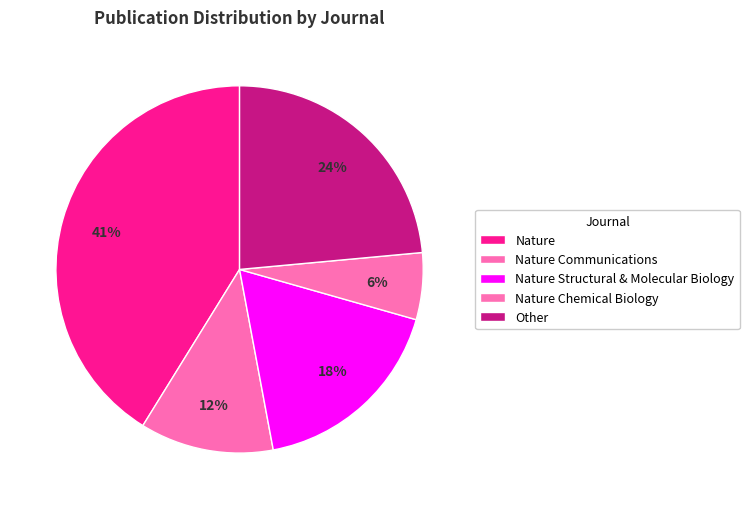

Between Nature Structural & Molecular Biology and Other, which is larger?

Other